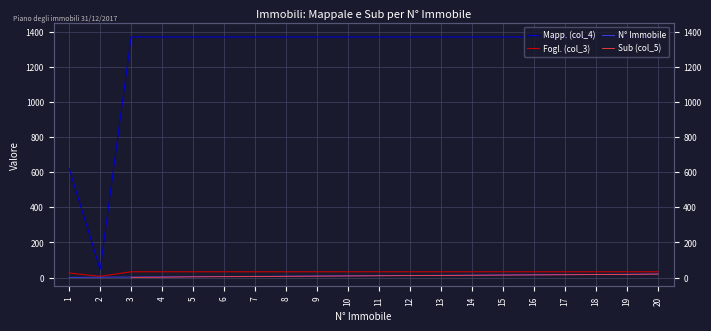

How many data points in N° Immobile are less than 11?

10